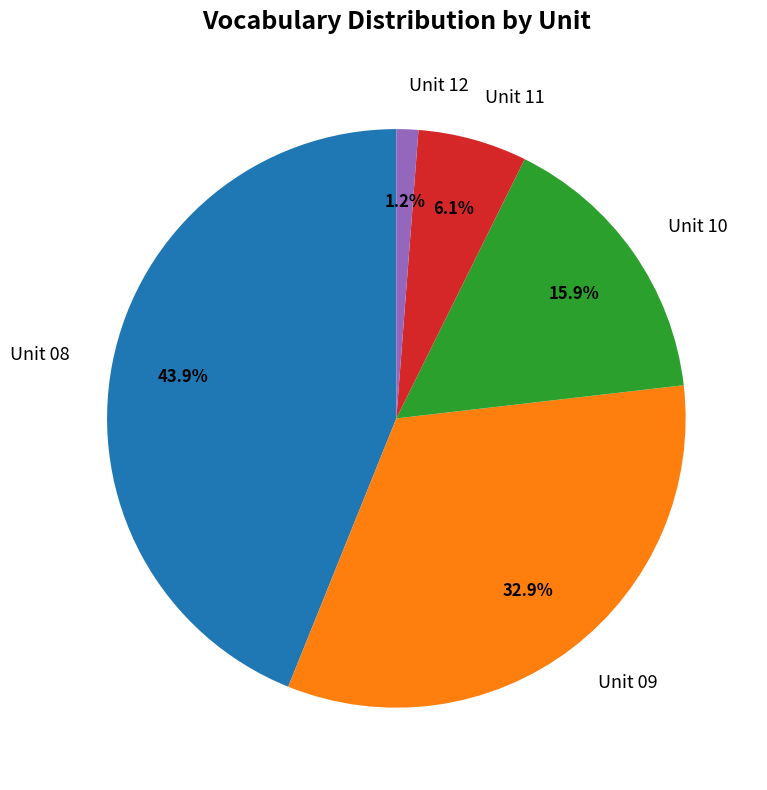

Approximately how many times larger is the value at Unit 10 compared to Unit 08?

0.4